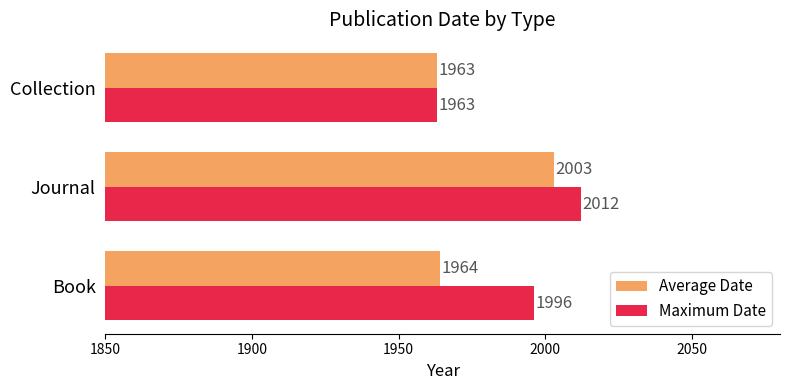

Count the number of categories in the chart.

3